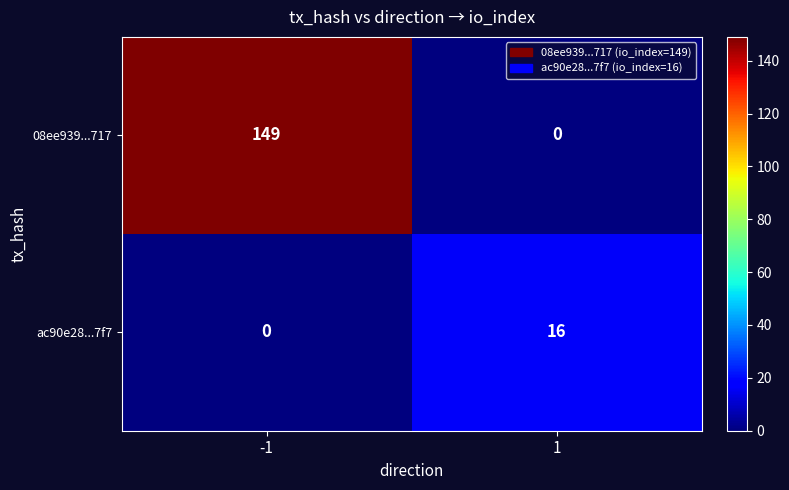

What is the average value of the ac90e28...7f7 series?

8